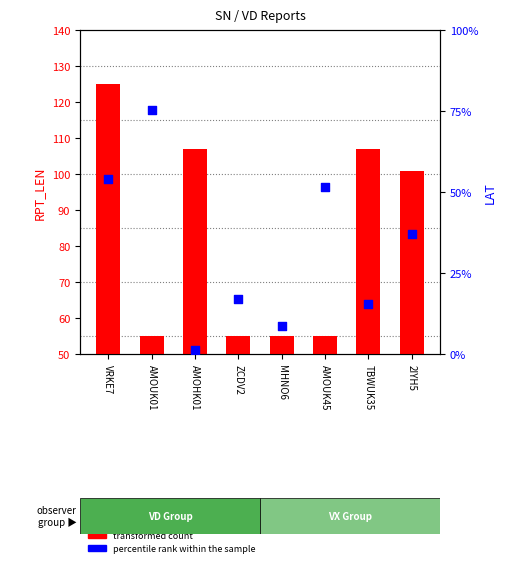

Which series reaches the minimum Y coordinate?

percentile rank within the sample